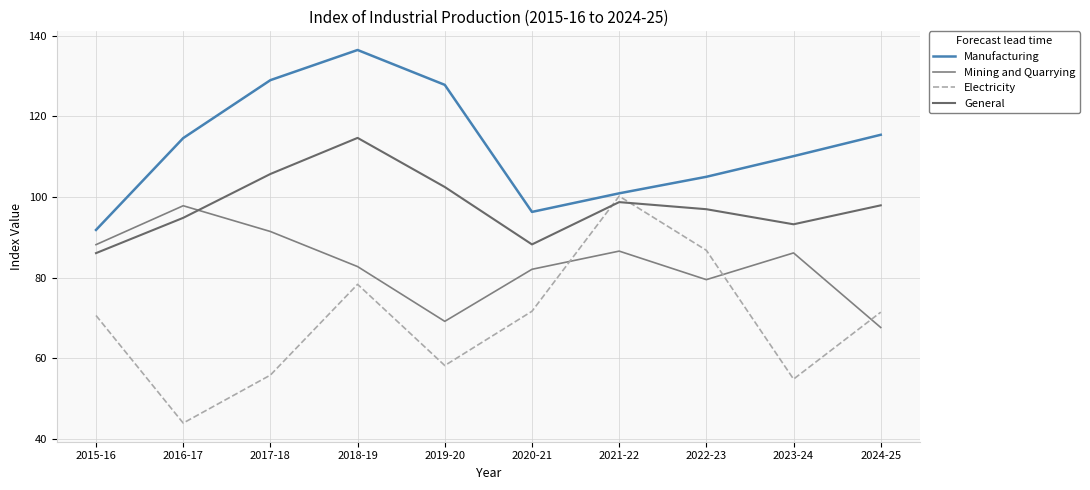

Does the chart display data point markers on the line(s)?

No